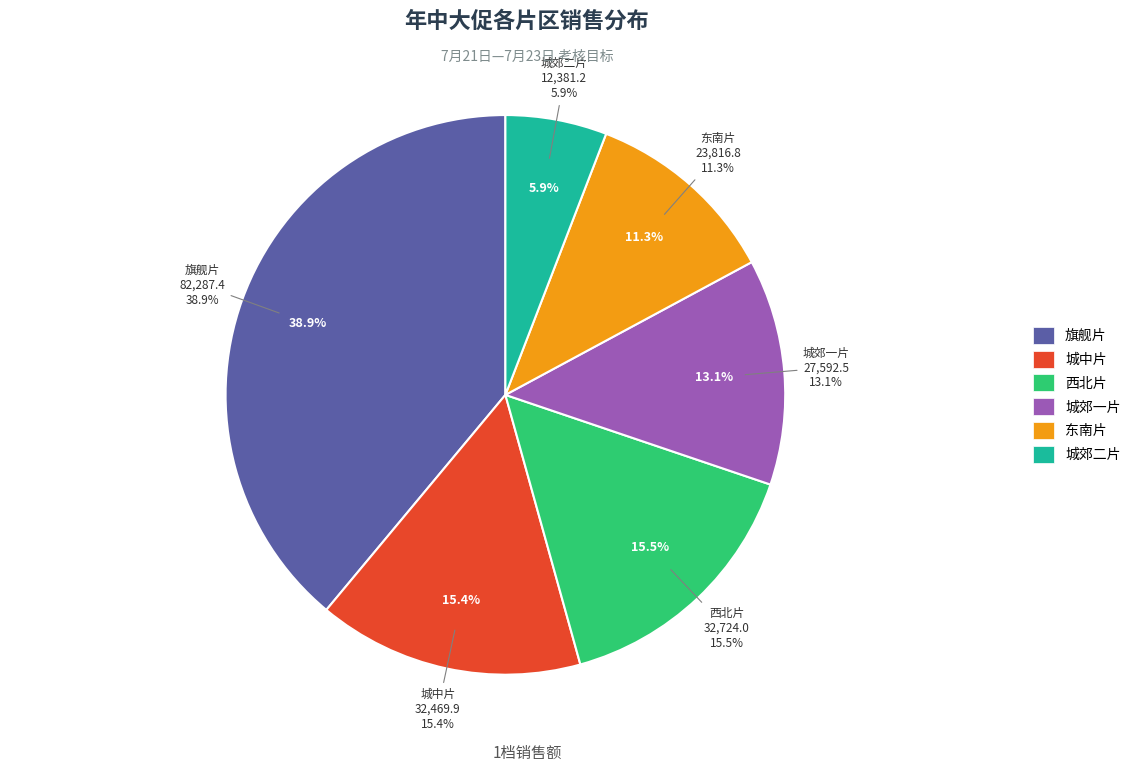

Between 旗舰片 and 城中片, which is larger?

旗舰片